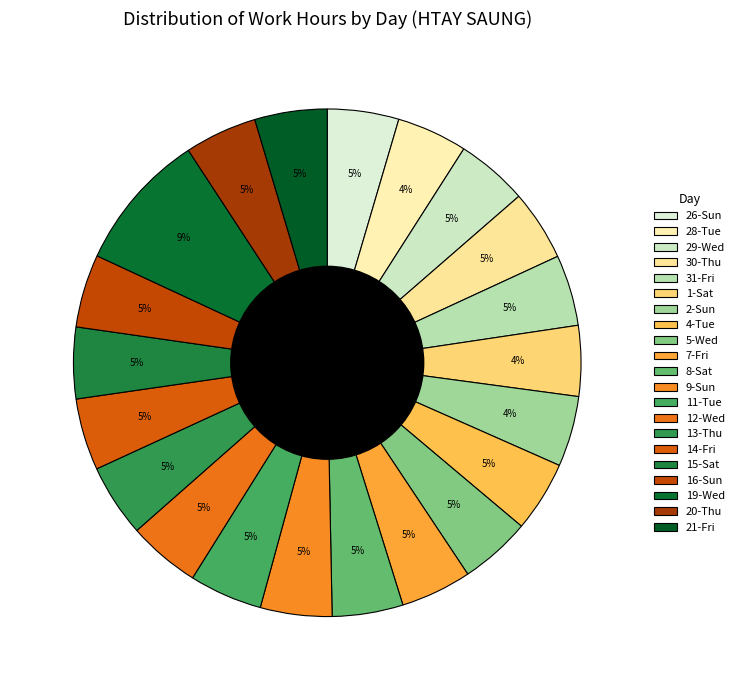

How many slices are in this pie chart?

21